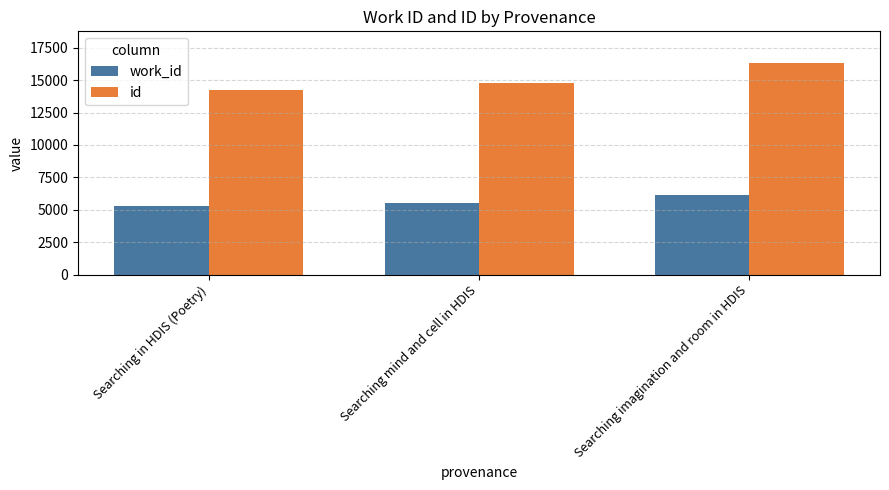

Which series changed the most between Searching in HDIS (Poetry) and Searching mind and cell in HDIS?

id